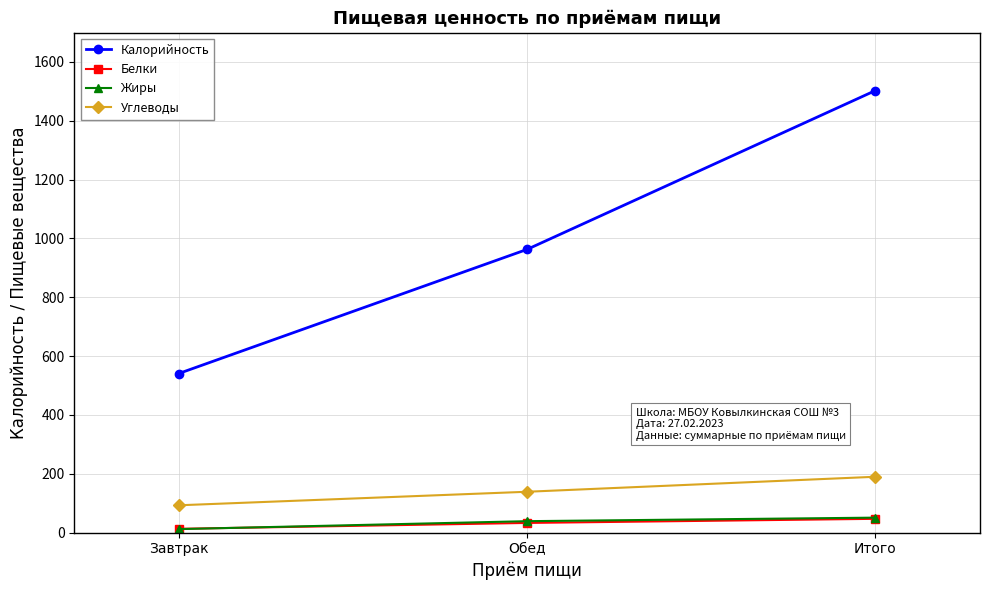

Which series has the largest range (max minus min)?

Калорийность